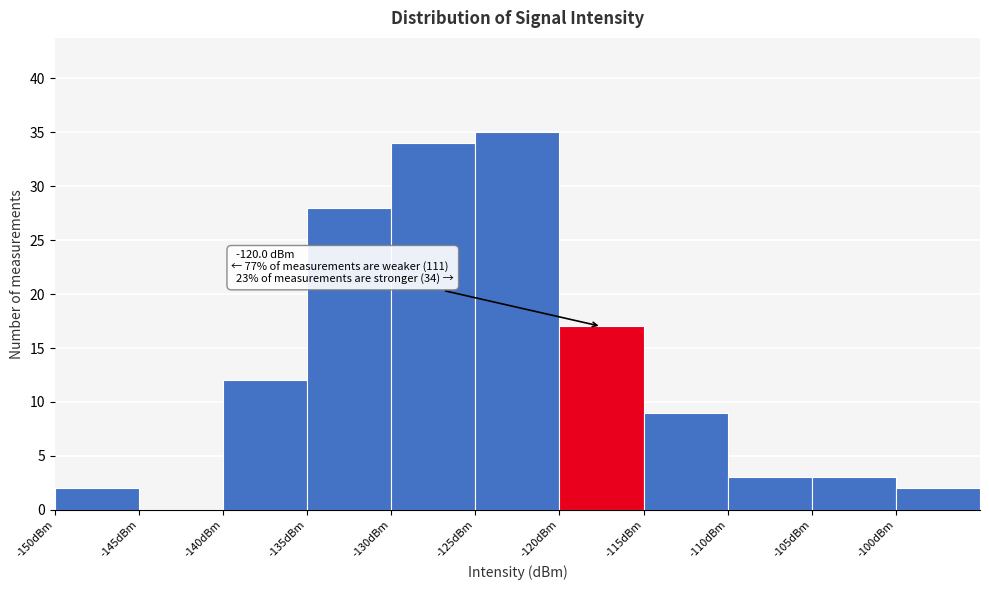

Over which range of the x-axis is the bar tallest?

-125 to -120